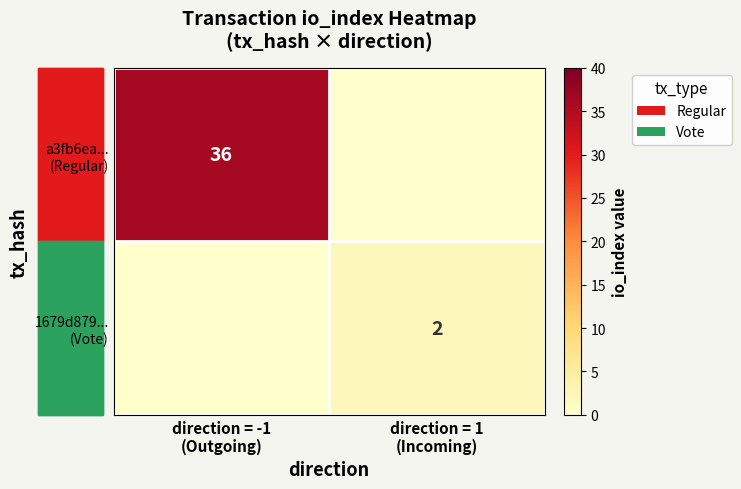

At which category is the sum across all series the highest?

direction = -1
(Outgoing)